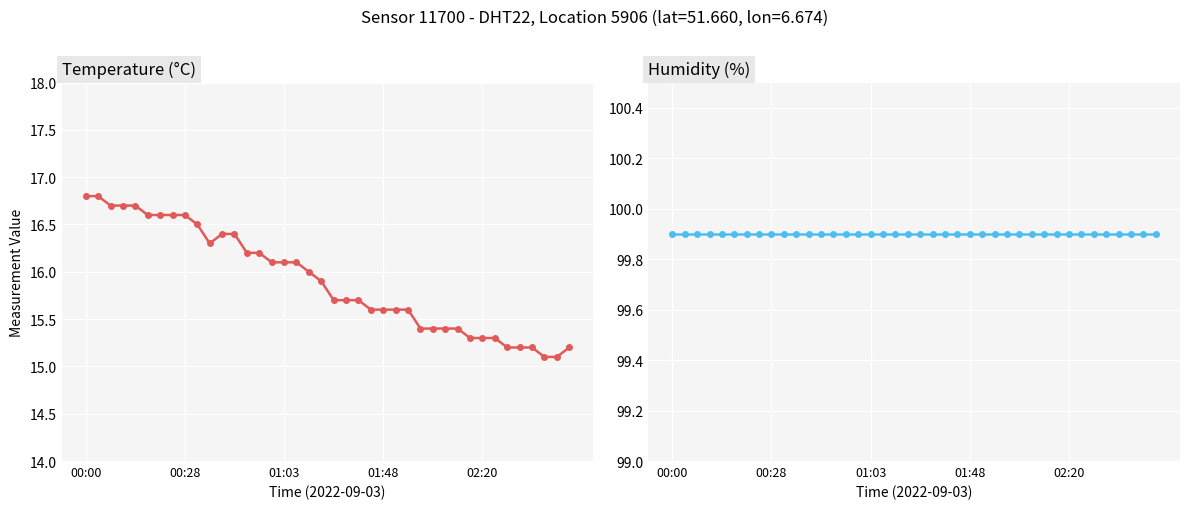

Which series has the largest total across all categories?

Humidity (%)